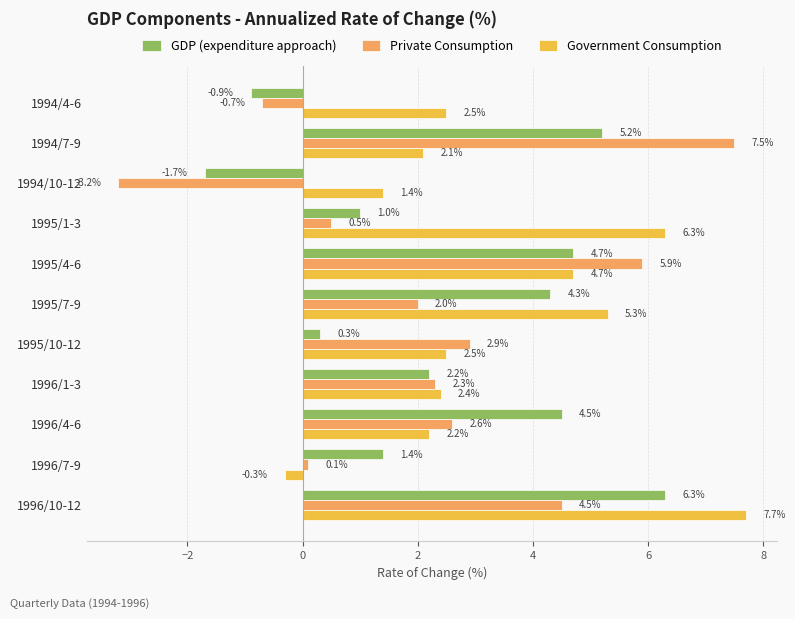

Count the number of data series in this chart.

3